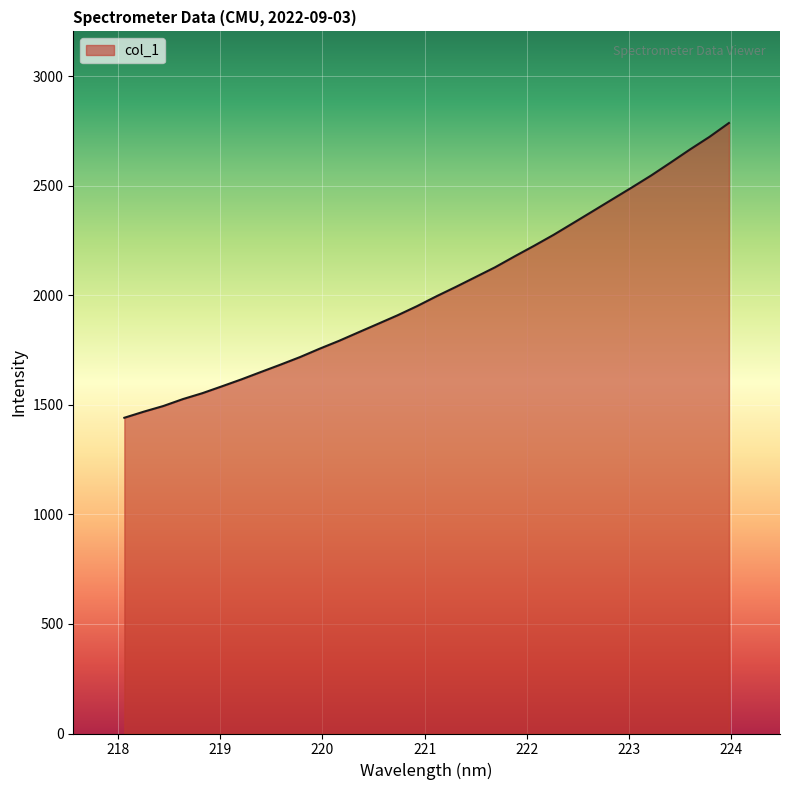

What is the minimum value shown in the chart?

1440.8